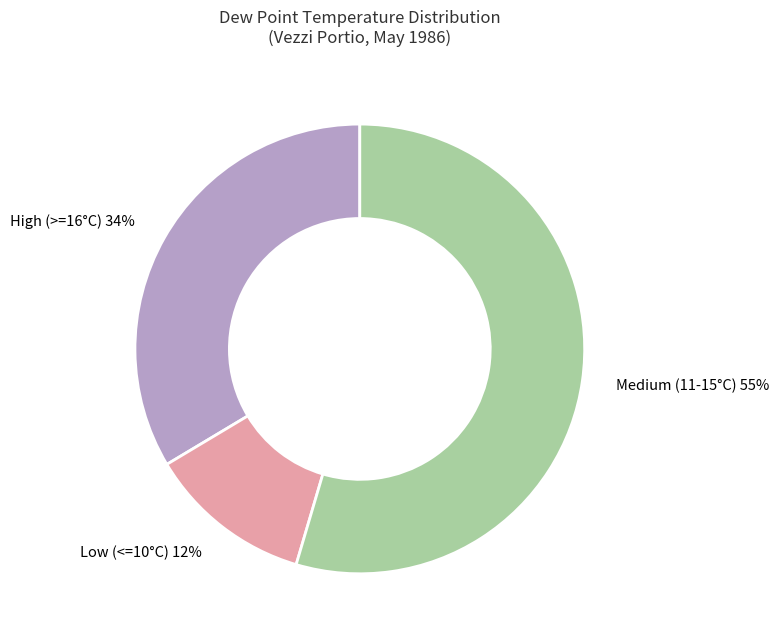

How many segments does this pie chart have?

3